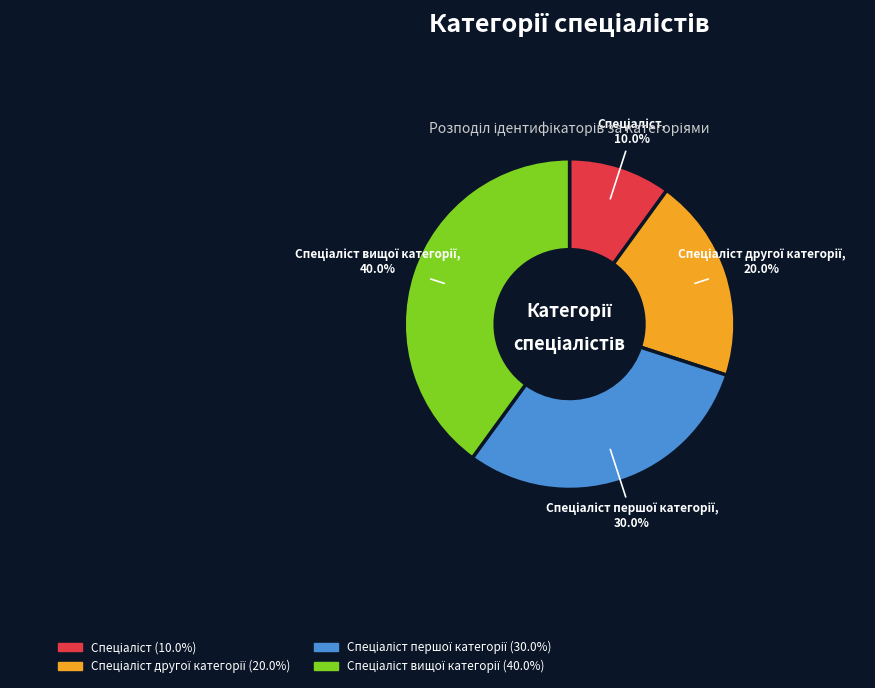

Count the number of slices in the pie.

4